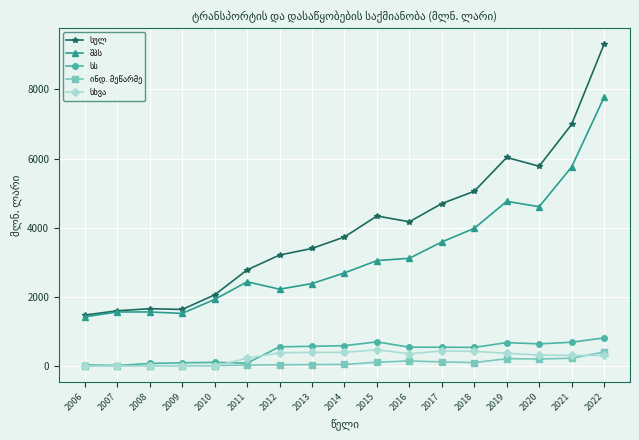

What is the greatest value displayed?

9302.3